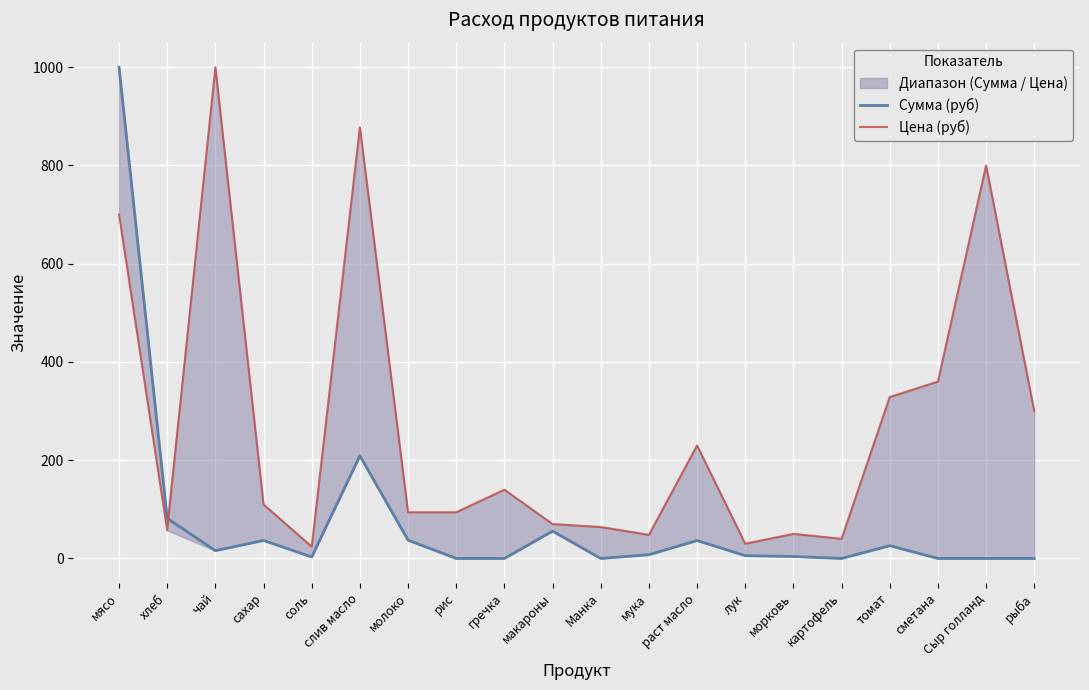

True or false: Цена (руб) has more than 0 interior local peaks.

True